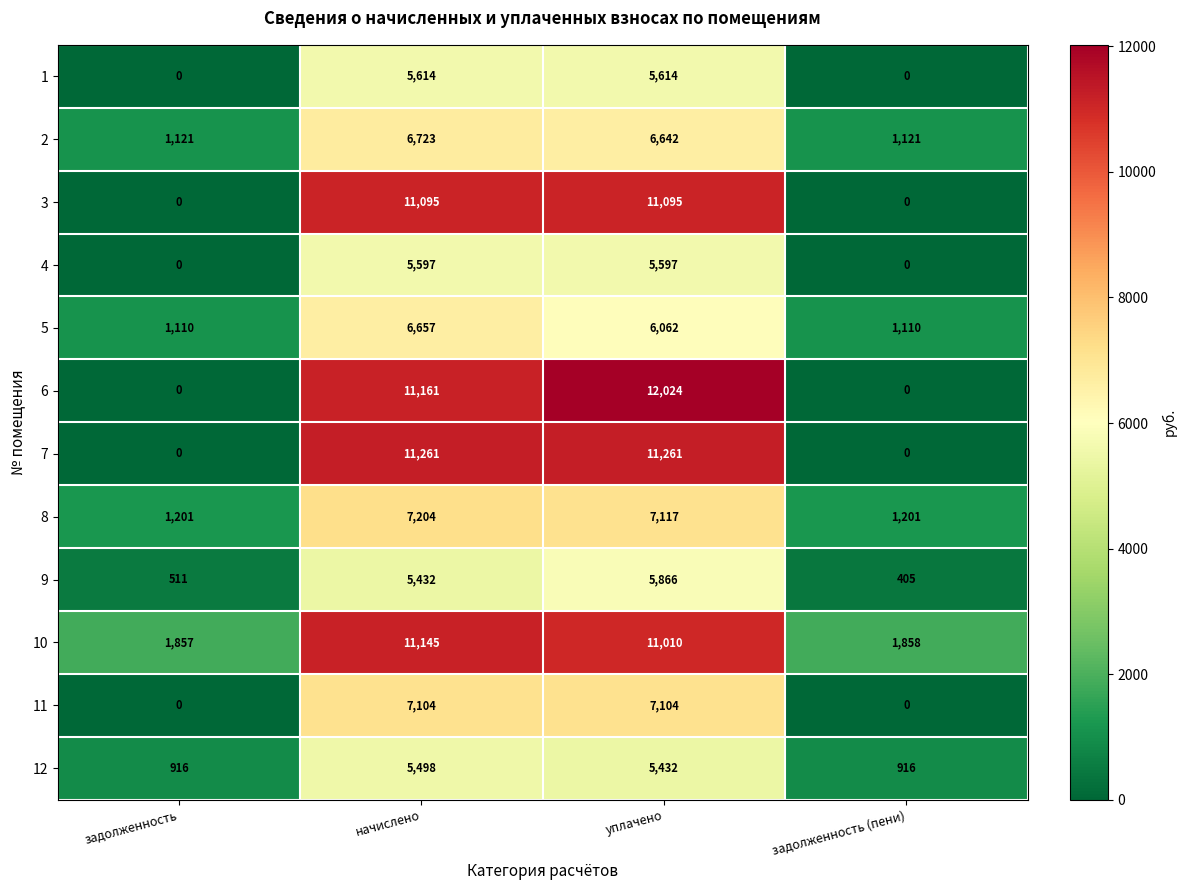

List the series in order of their peak value, lowest first.

12, 4, 1, 9, 5, 2, 11, 8, 3, 10, 7, 6